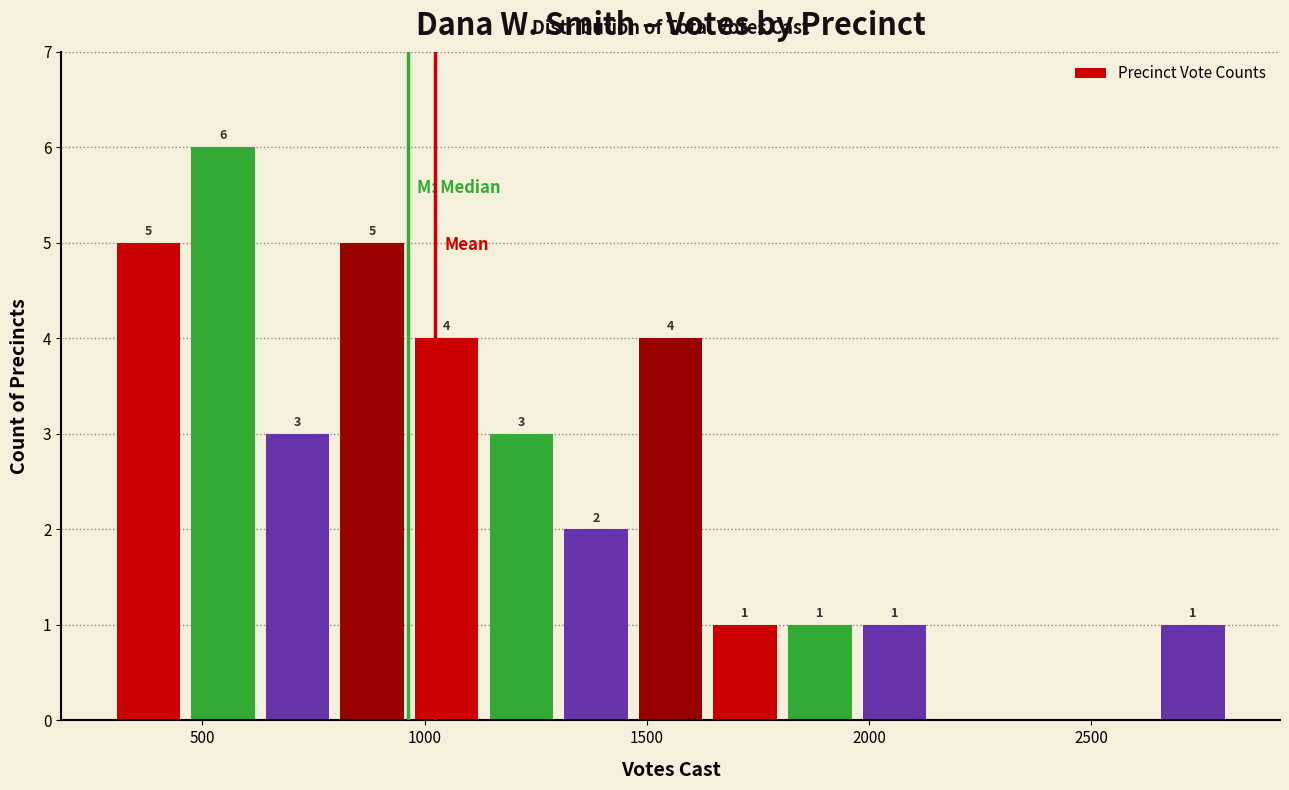

Around what value on the x-axis is the tallest bar? Give the approximate position of its centre, as read against the axis.

550